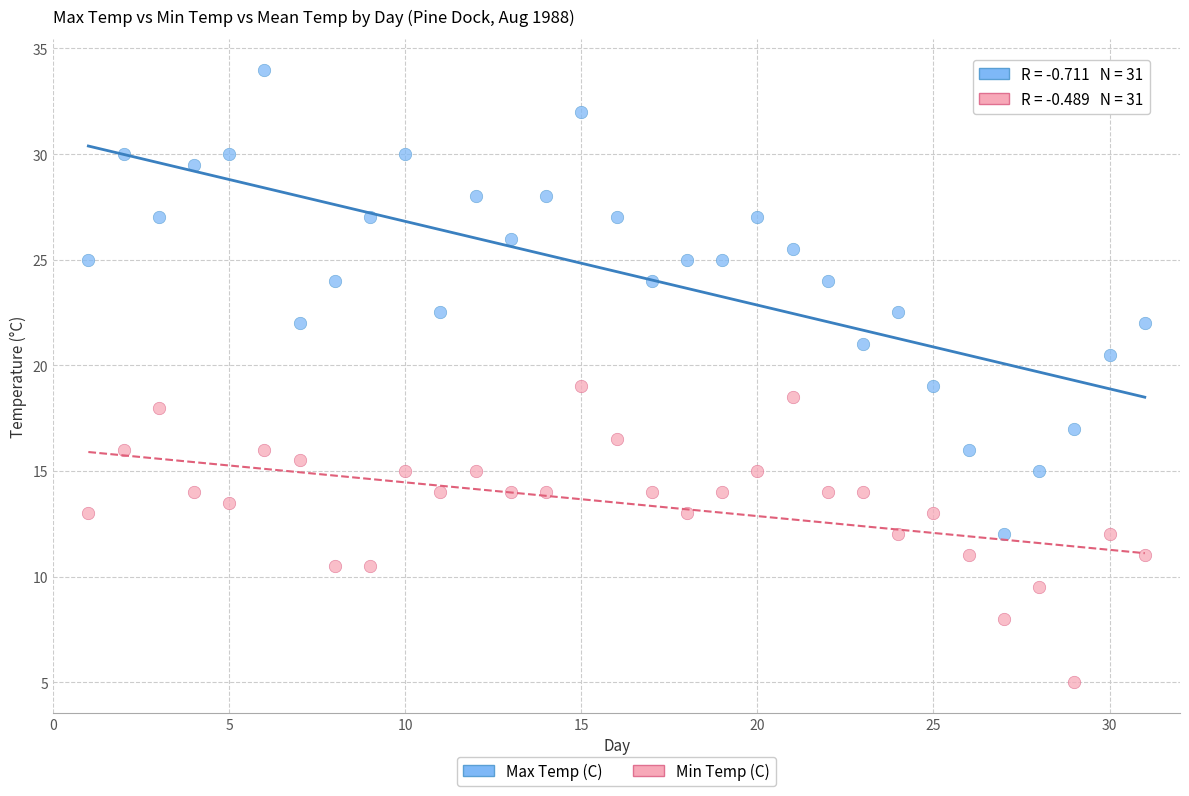

Across all data points, what is the range of Y values (max minus min)?

29.0